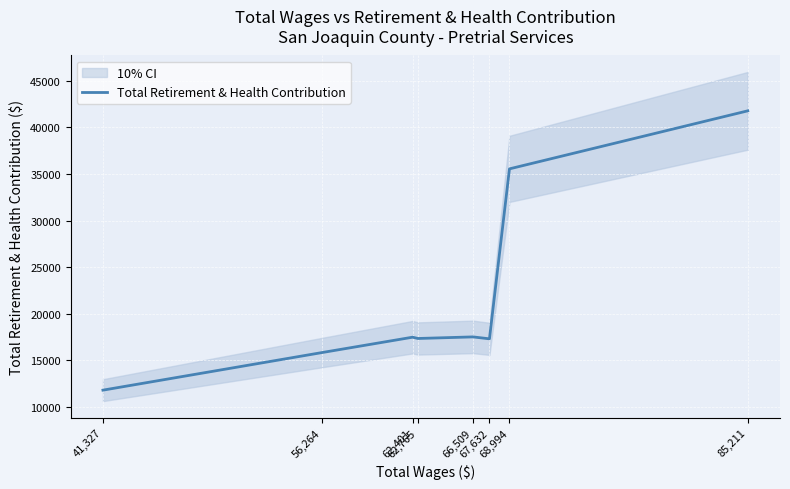

List the labels in order of value, smallest first.

41,327, 56,264, 67,632, 62,765, 62,401, 66,509, 68,994, 85,211